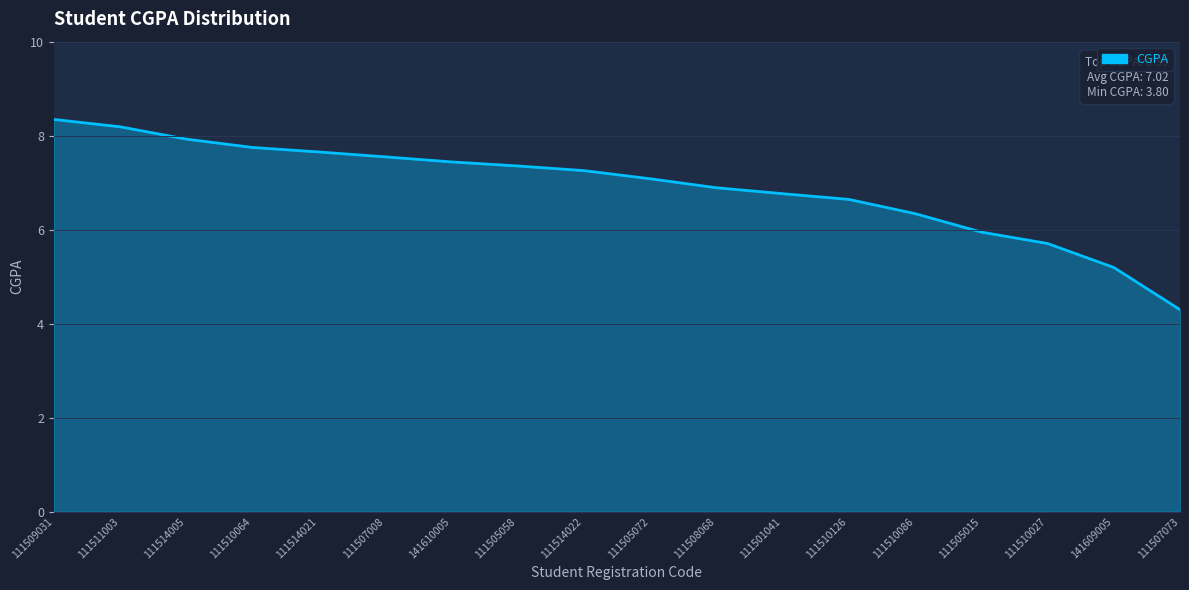

What is the difference between the values at 111509031 and 111510064?

0.6